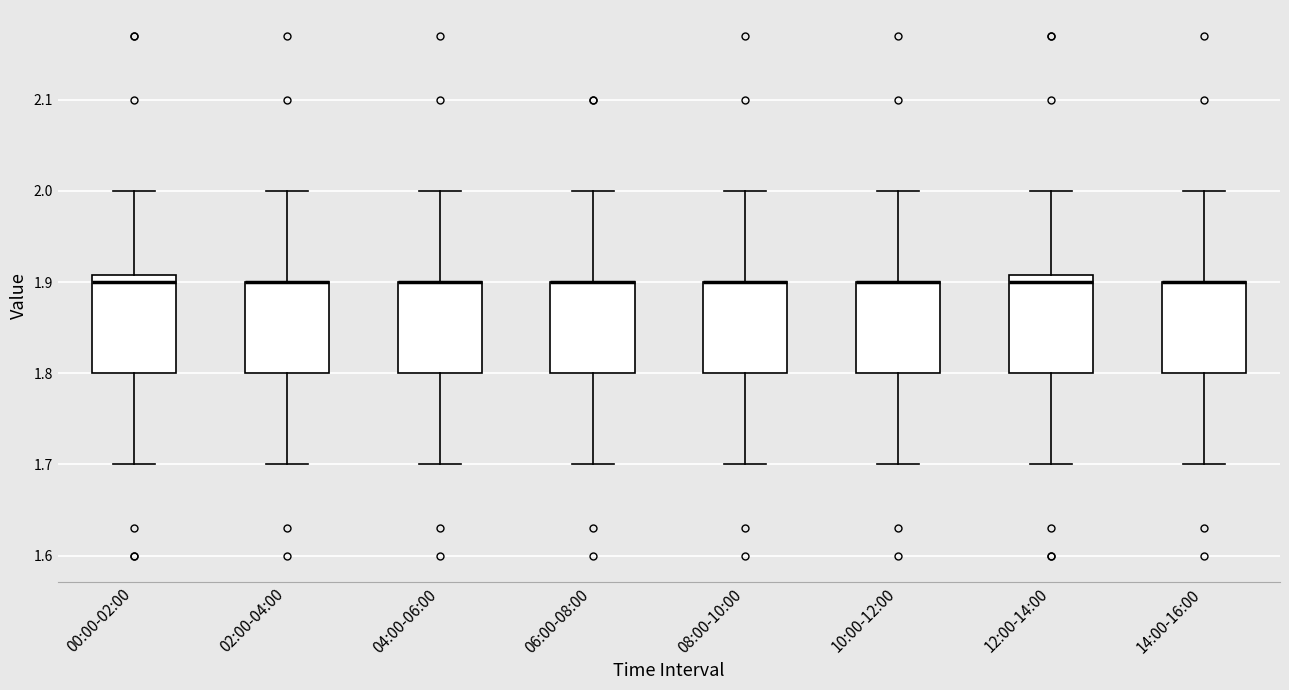

Reading left to right, transcribe this box plot: for each box, give where its median line is, the range the box spans, and where its two whiskers end, as read against the y-axis. The values are not printed on the chart, so give them approximately, as read against the axis.

00:00-02:00: median 1.90, box 1.80 to 1.91, whiskers 1.70 to 2.00
02:00-04:00: median 1.90 (drawn on the box's upper edge), box 1.80 to 1.90, whiskers 1.70 to 2.00
04:00-06:00: median 1.90 (drawn on the box's upper edge), box 1.80 to 1.90, whiskers 1.70 to 2.00
06:00-08:00: median 1.90 (drawn on the box's upper edge), box 1.80 to 1.90, whiskers 1.70 to 2.00
08:00-10:00: median 1.90 (drawn on the box's upper edge), box 1.80 to 1.90, whiskers 1.70 to 2.00
10:00-12:00: median 1.90 (drawn on the box's upper edge), box 1.80 to 1.90, whiskers 1.70 to 2.00
12:00-14:00: median 1.90, box 1.80 to 1.91, whiskers 1.70 to 2.00
14:00-16:00: median 1.90 (drawn on the box's upper edge), box 1.80 to 1.90, whiskers 1.70 to 2.00